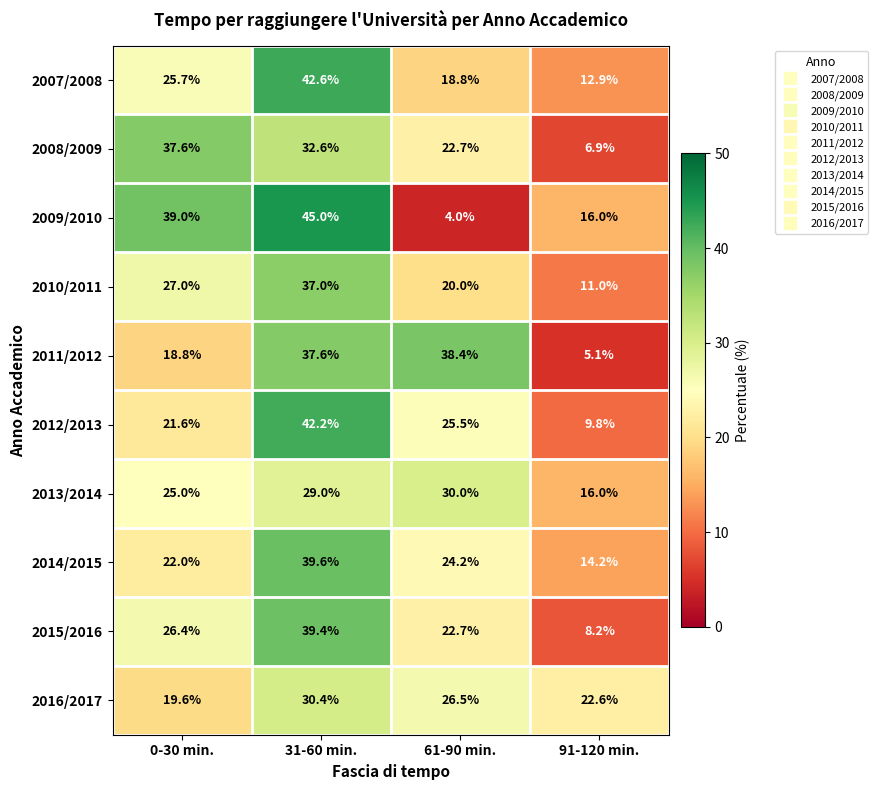

What is the maximum value for 2009/2010?

45.0